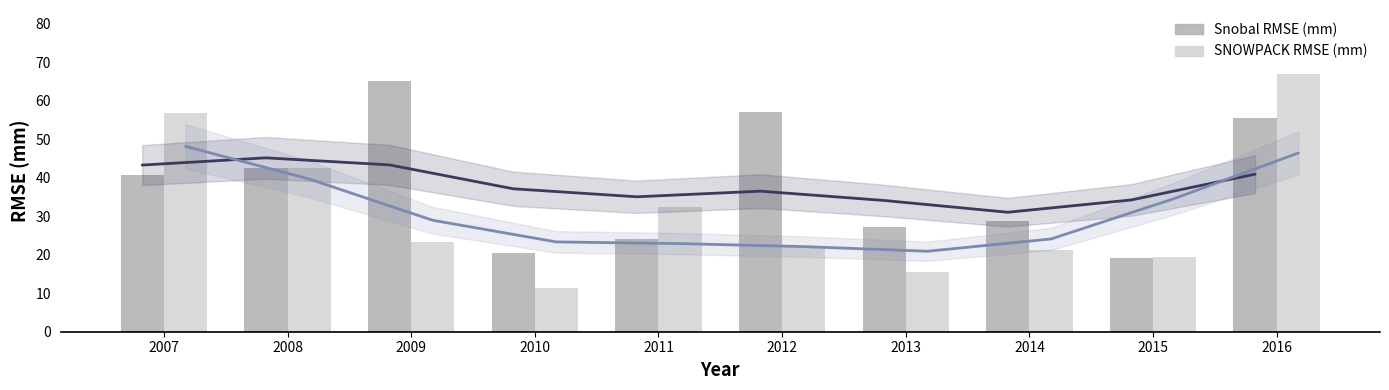

Where does the SNOWPACK RMSE (mm) series first go above 23?

2007